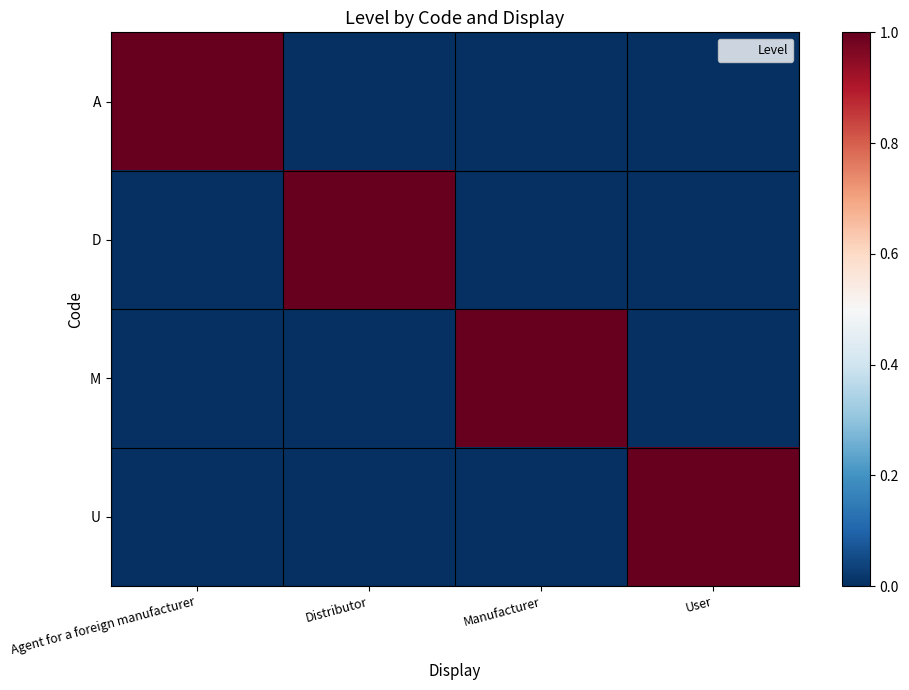

Reading left to right, list all the values displayed in this chart.

A: Agent for a foreign manufacturer=1	Distributor=0	Manufacturer=0	User=0
D: Agent for a foreign manufacturer=0	Distributor=1	Manufacturer=0	User=0
M: Agent for a foreign manufacturer=0	Distributor=0	Manufacturer=1	User=0
U: Agent for a foreign manufacturer=0	Distributor=0	Manufacturer=0	User=1